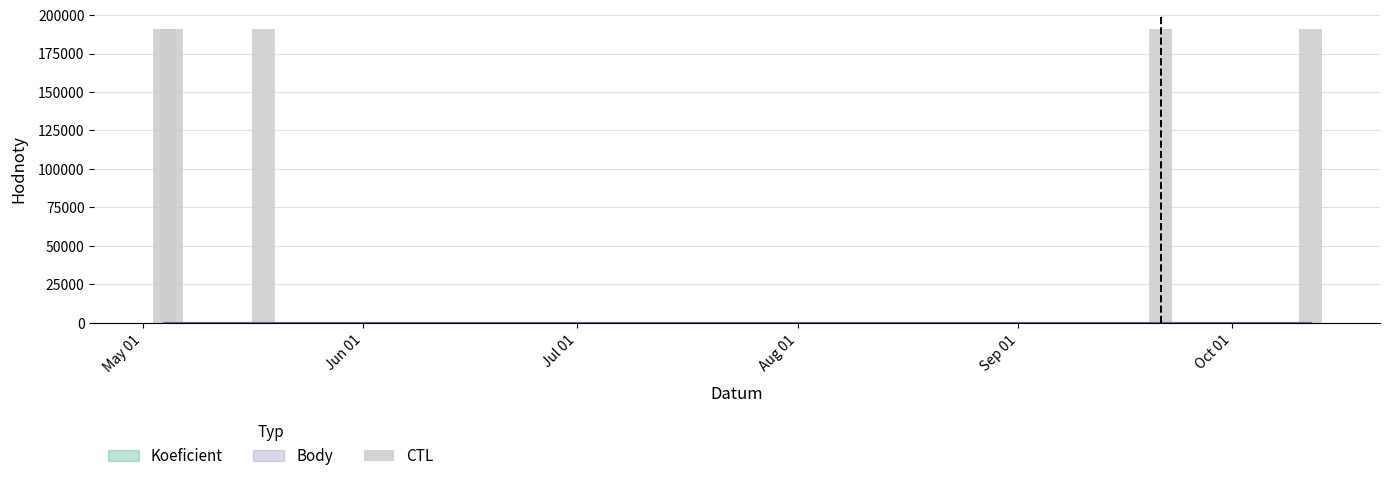

What is the value of the 2nd bar from the left?

191205